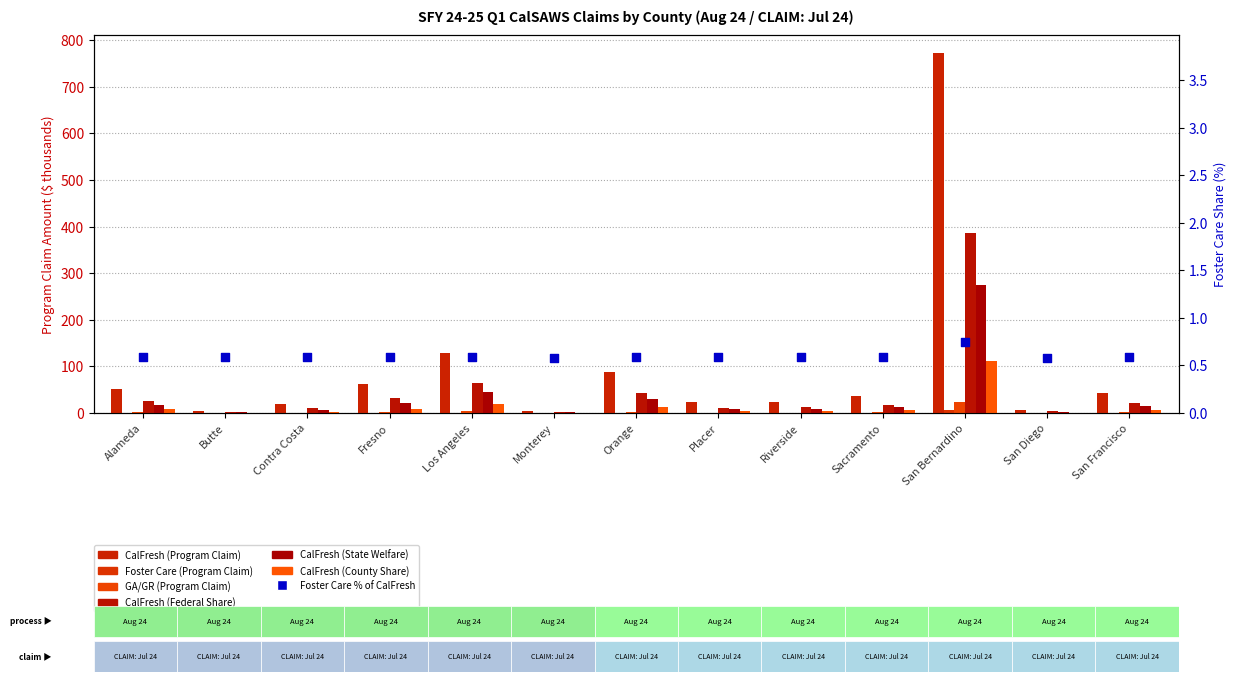

Is the value of GA/GR (Program Claim) at Sacramento greater than the value of Foster Care (Program Claim) at Placer?

Yes